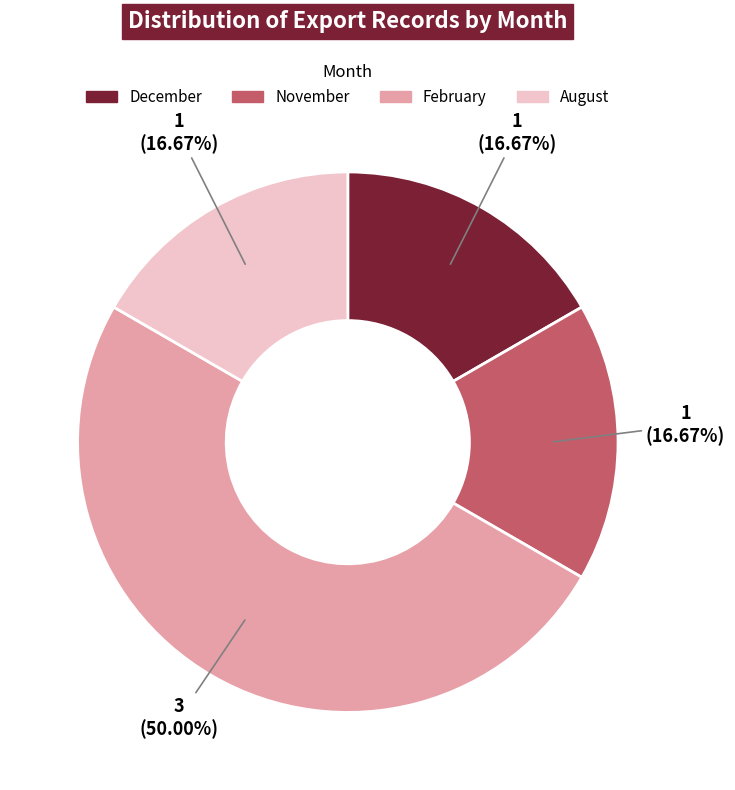

What is the largest slice in the pie chart?

February